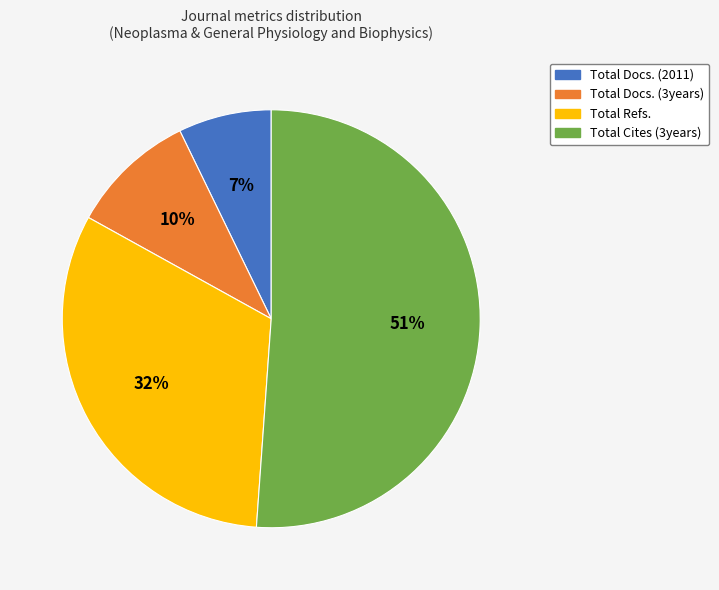

Which slice is the largest?

Total Cites (3years)